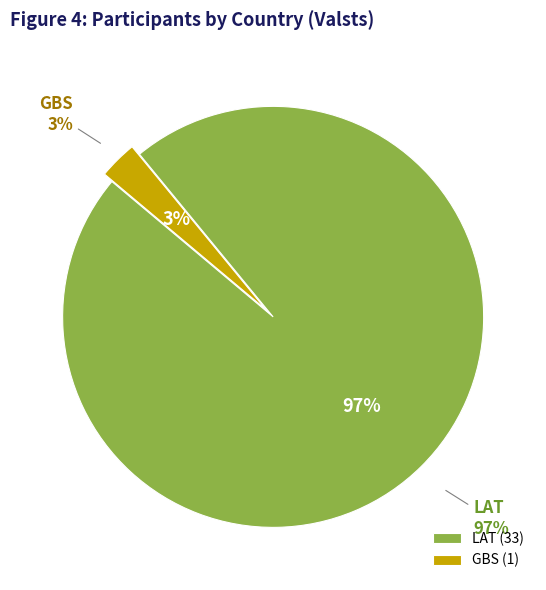

To the nearest percent, what is the difference between the largest and smallest slice percentages?

94%